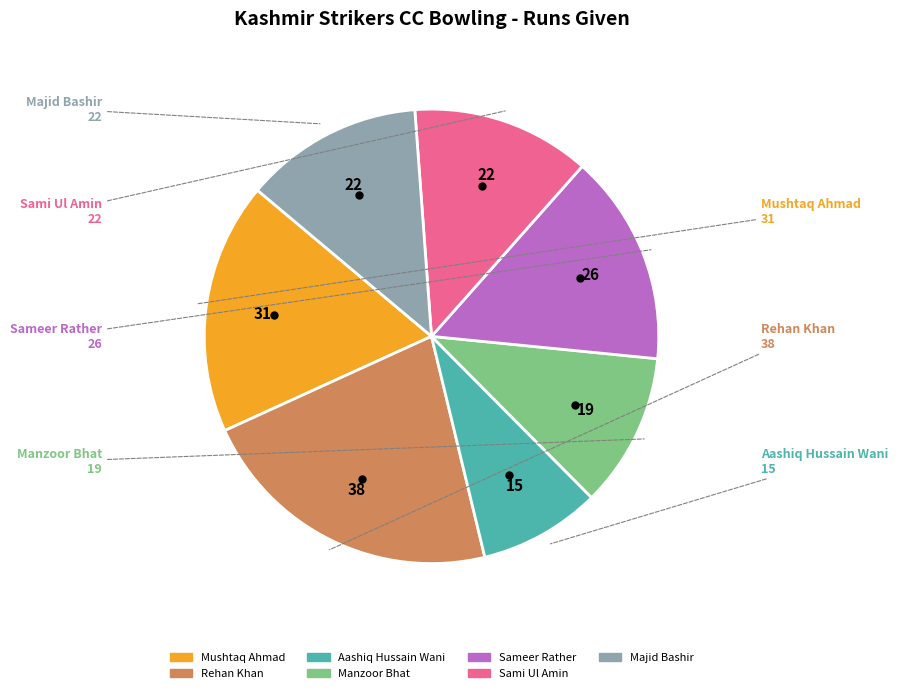

Is it true that Mushtaq Ahmad is 18% of the pie?

True